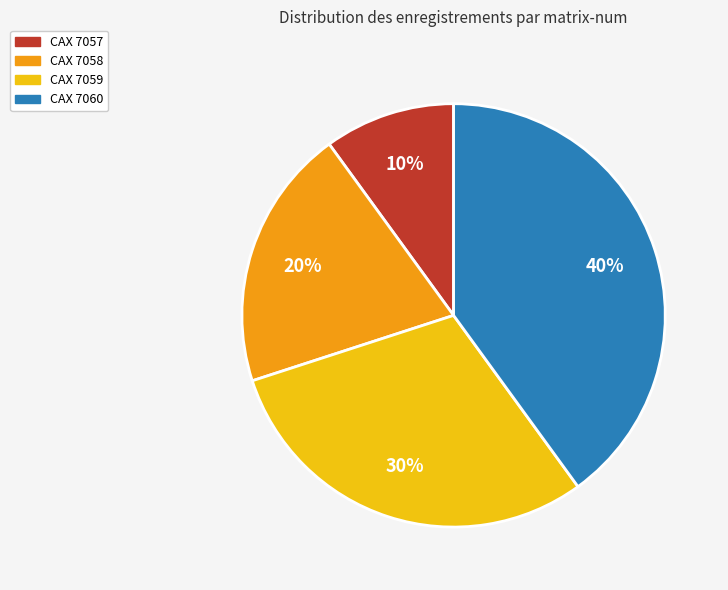

Is the sum of CAX 7060 and CAX 7059 greater than half?

Yes